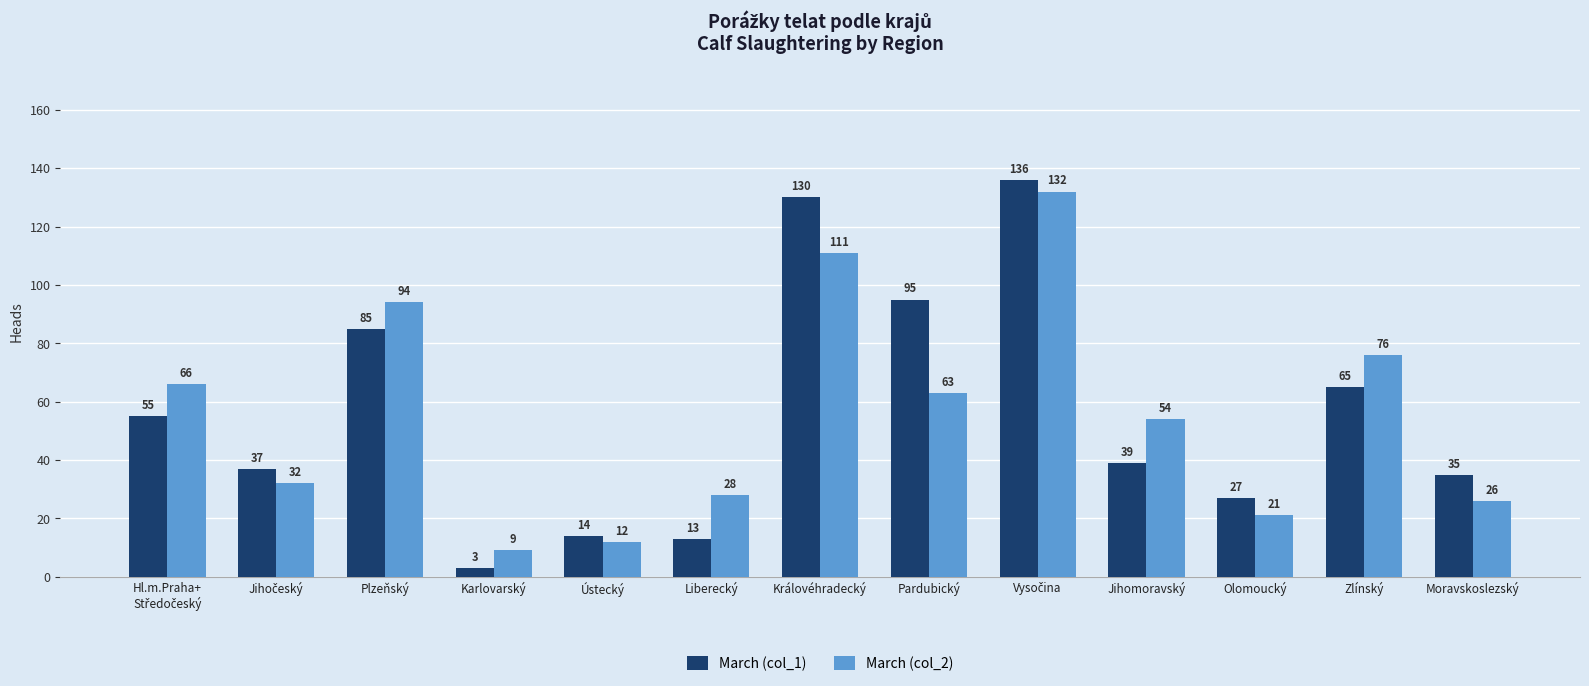

Which series has the largest total across all categories?

March (col_1)